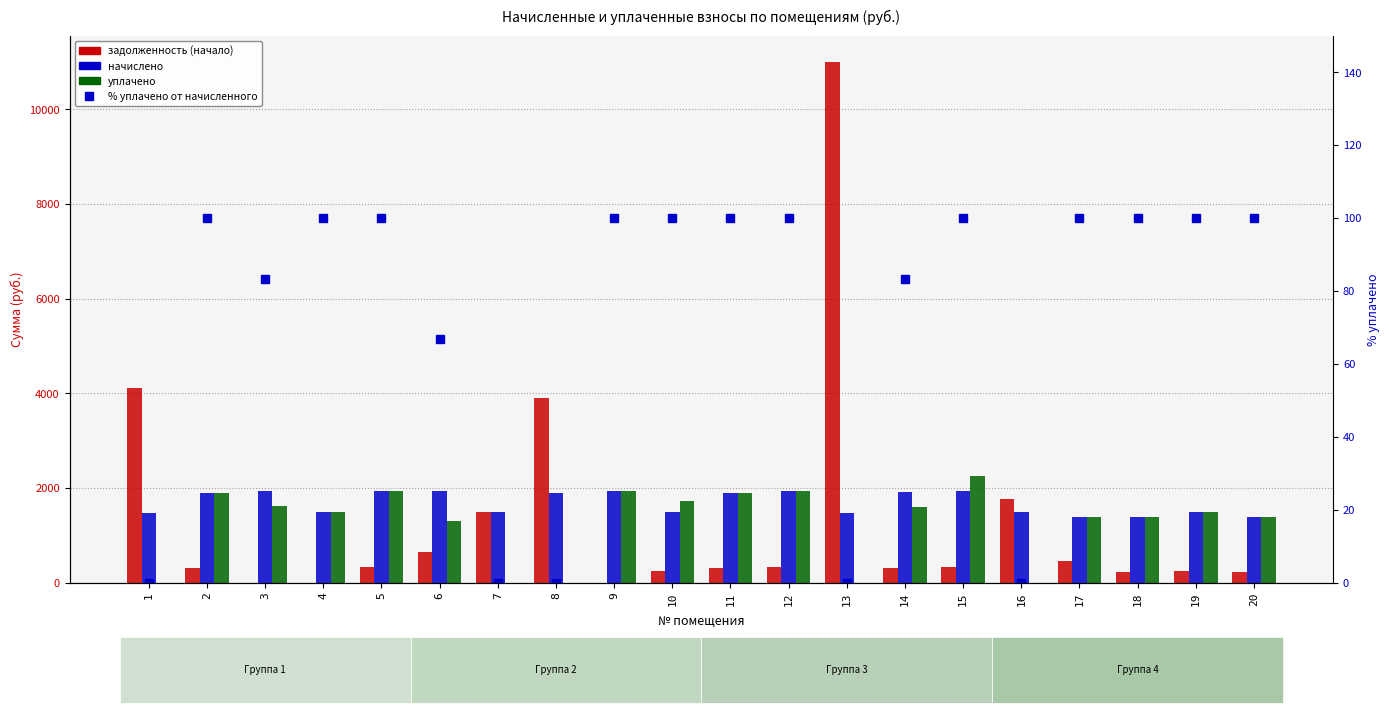

What is the spread (max minus min) of values at 14?

1827.8